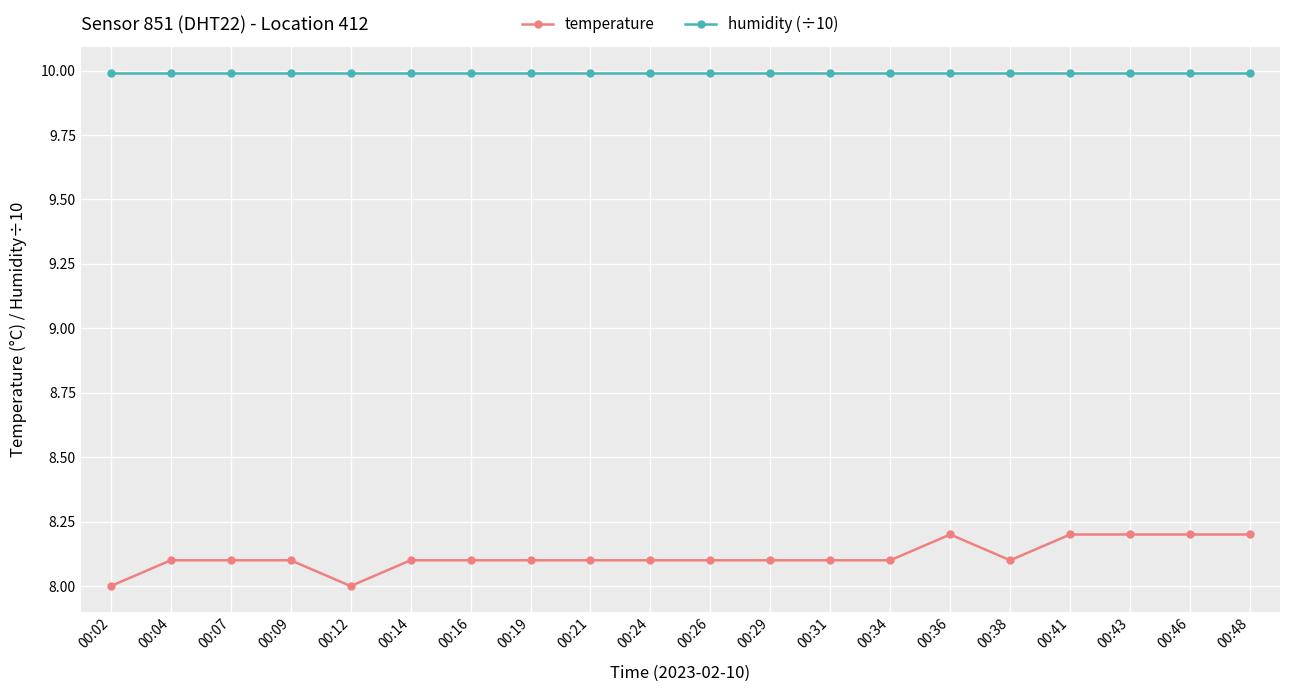

What is the greatest value displayed?

10.0